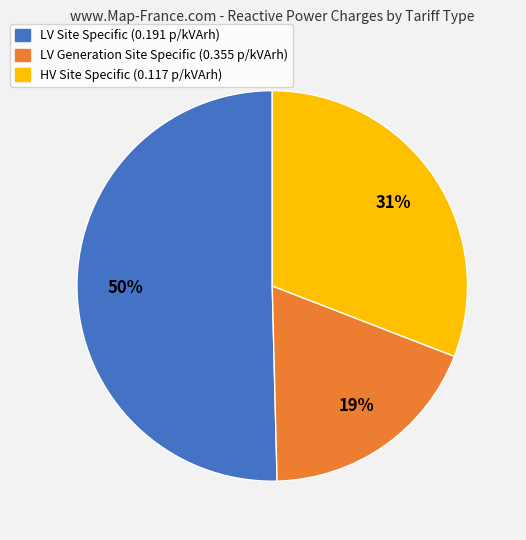

How many segments does this pie chart have?

3